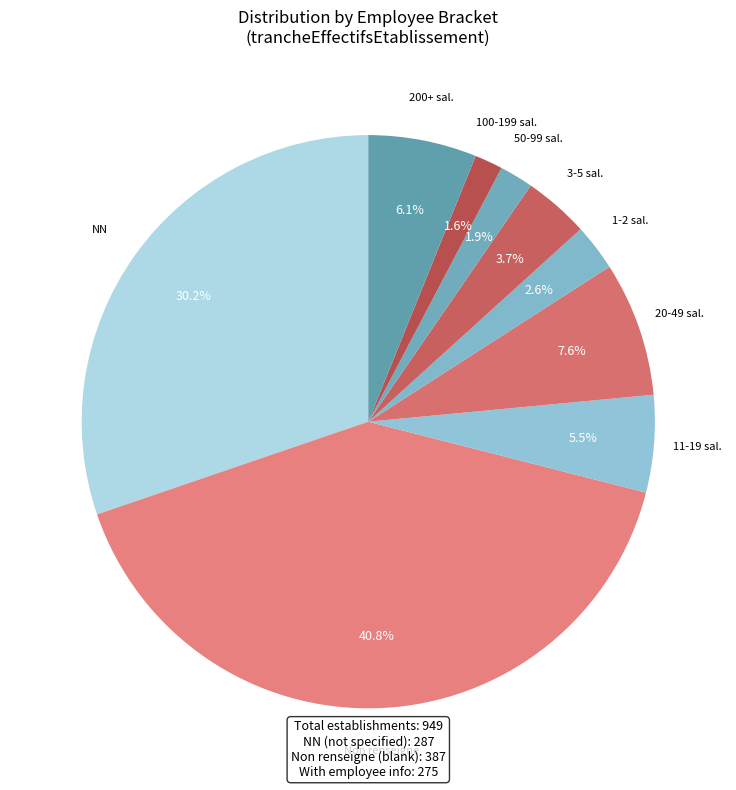

How many slices are in this pie chart?

9